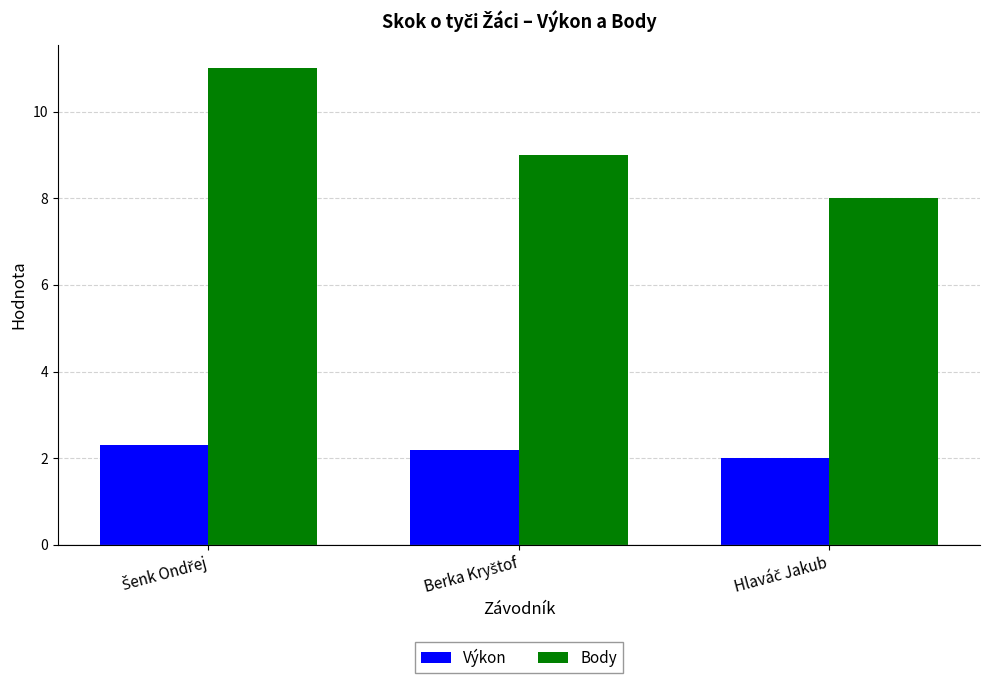

Reading right to left, list all the values displayed in this chart.

Výkon: 2.0	2.2	2.3
Body: 8.0	9.0	11.0